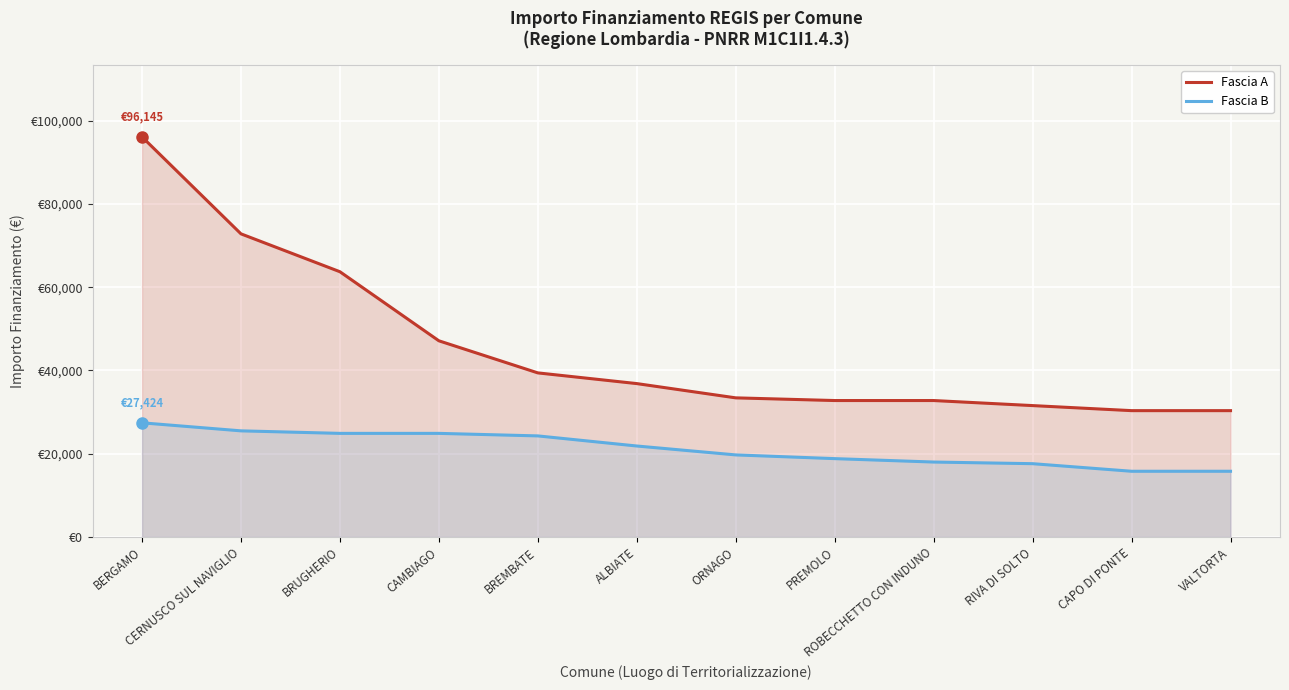

At which label is Fascia A closest to 63247?

BRUGHERIO